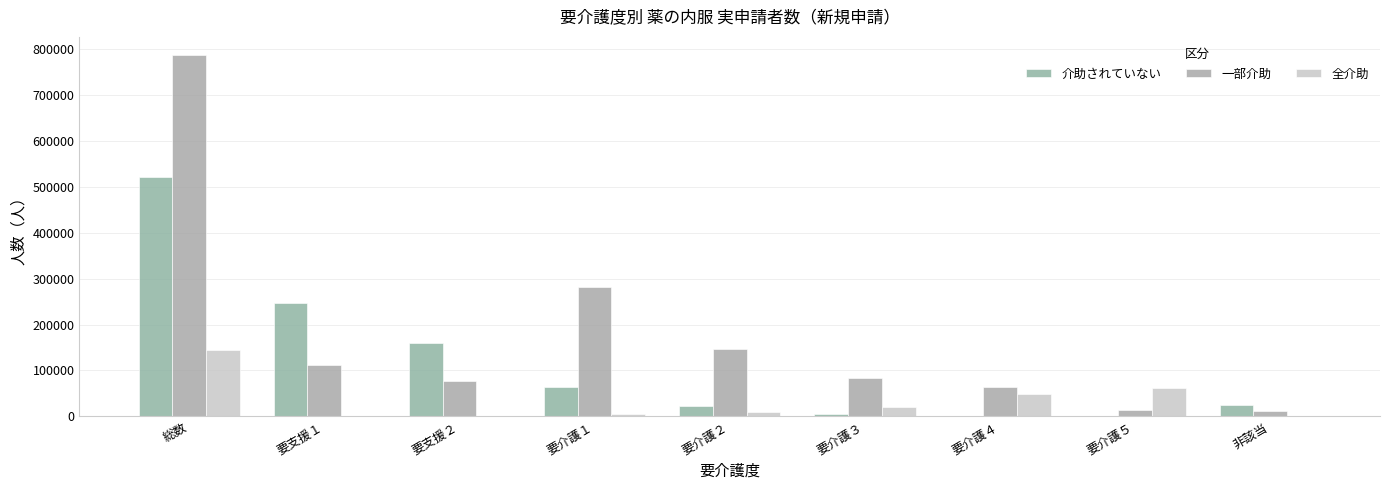

What is the sum of the 全介助 values at 要介護４ and 要支援２?

48970